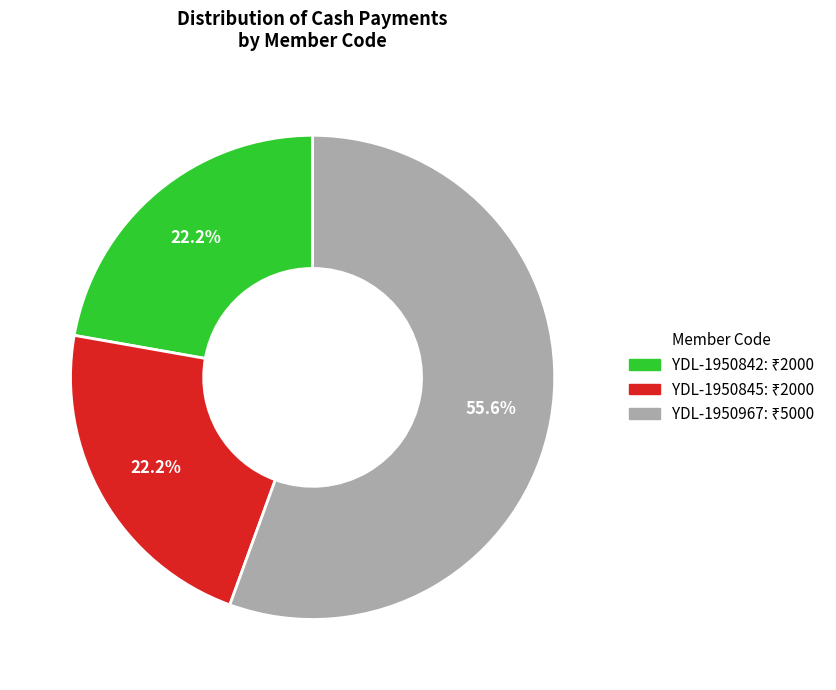

Which has a higher value, YDL-1950842 or YDL-1950967?

YDL-1950967